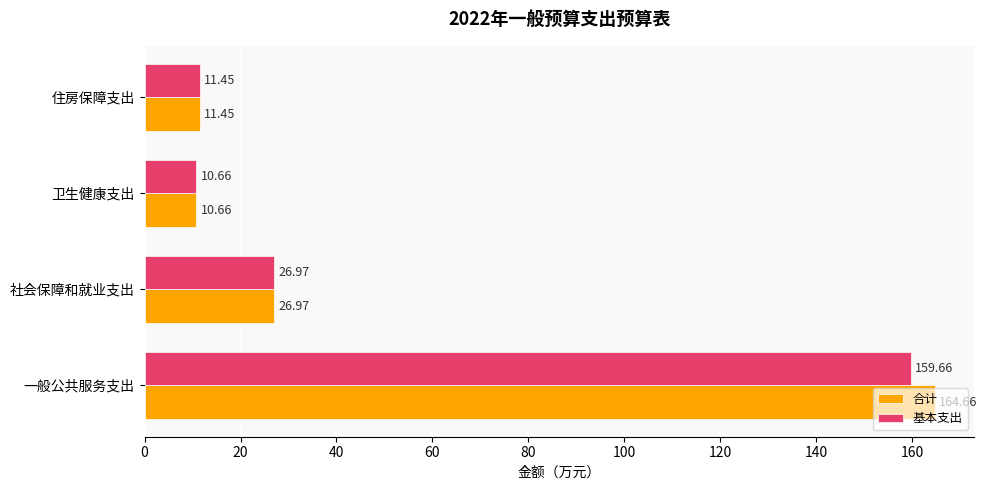

What is the average value of the 基本支出 series?

52.2